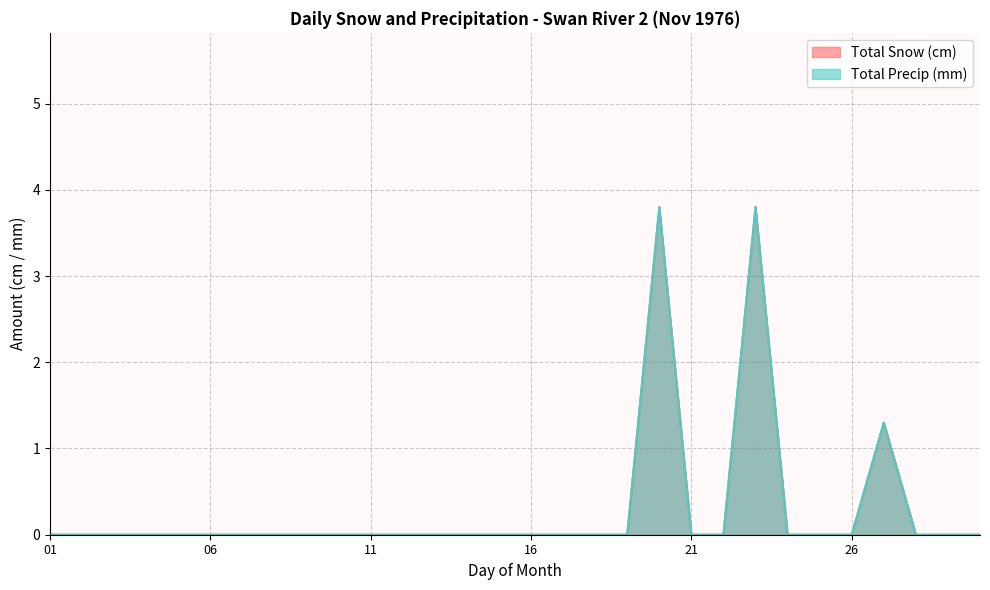

Rank the series at 15 from highest to lowest value.

Total Snow (cm), Total Precip (mm)